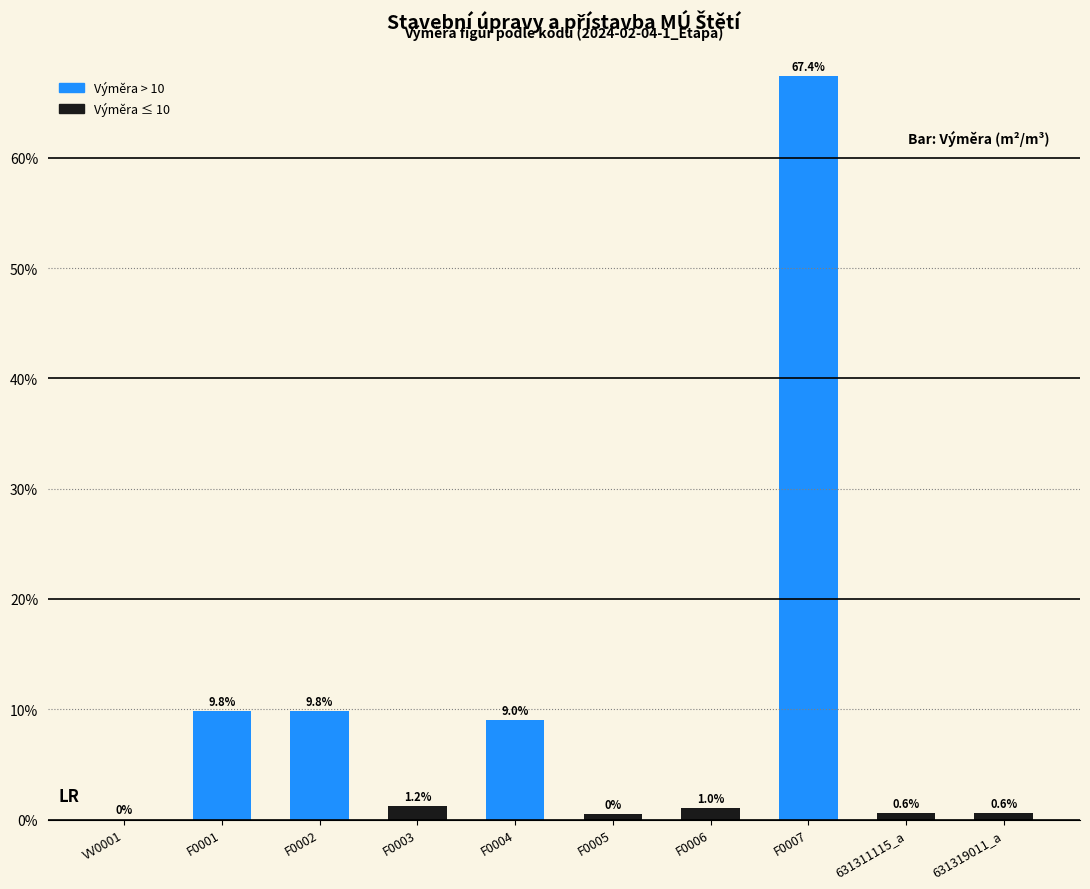

True or false: the data shows -26.2 at VV0001.

False